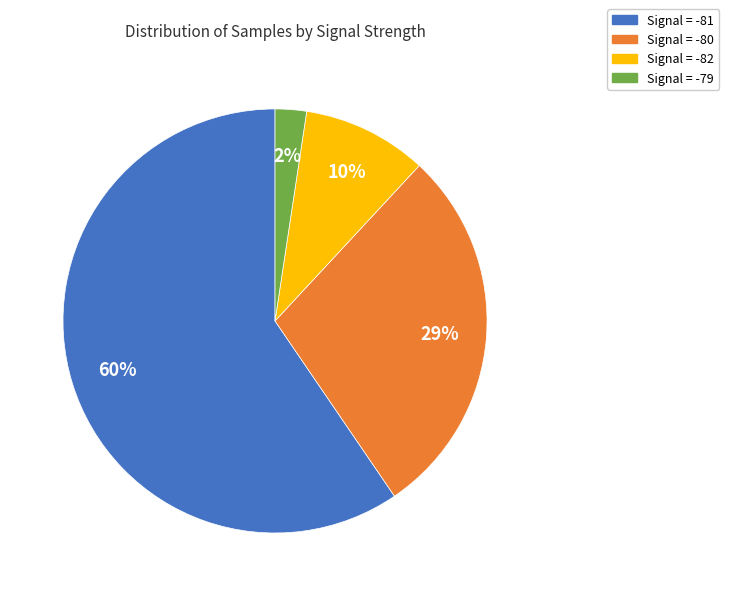

To the nearest percent, what is the average slice percentage?

25%